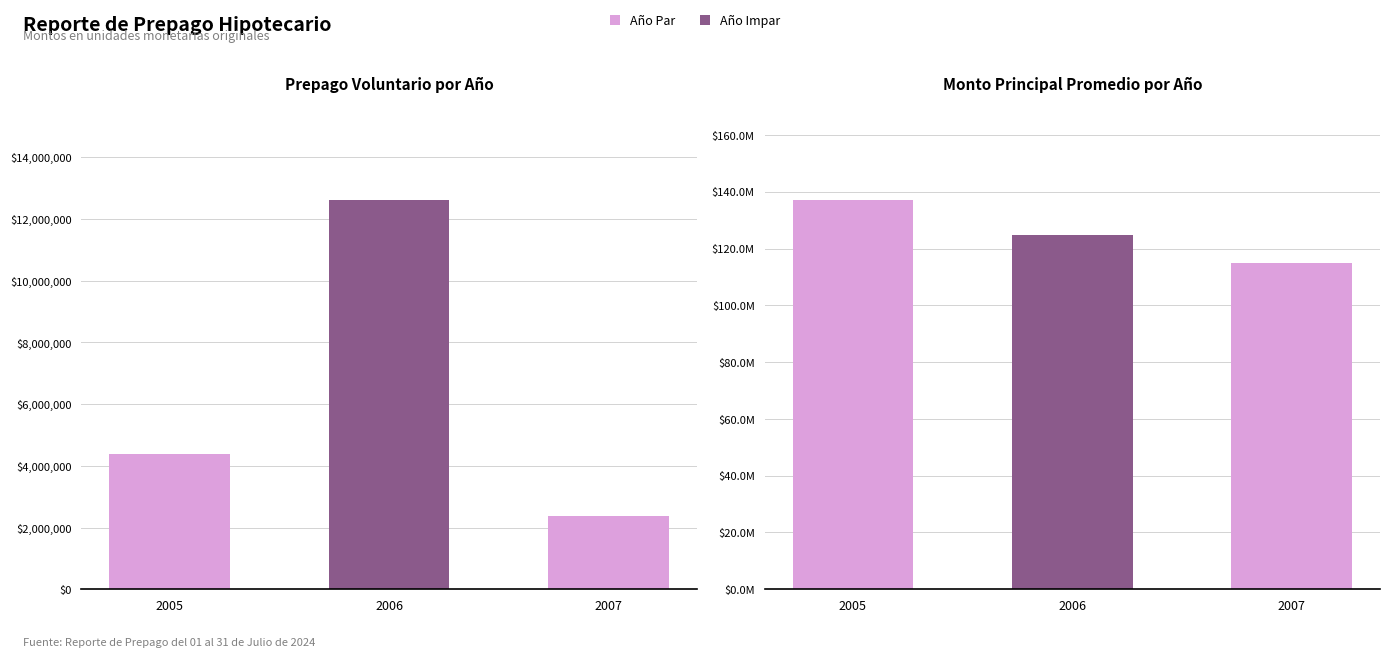

Is the value of Prepago Voluntario at 2007 greater than the value of Monto Principal Promedio at 2006?

No